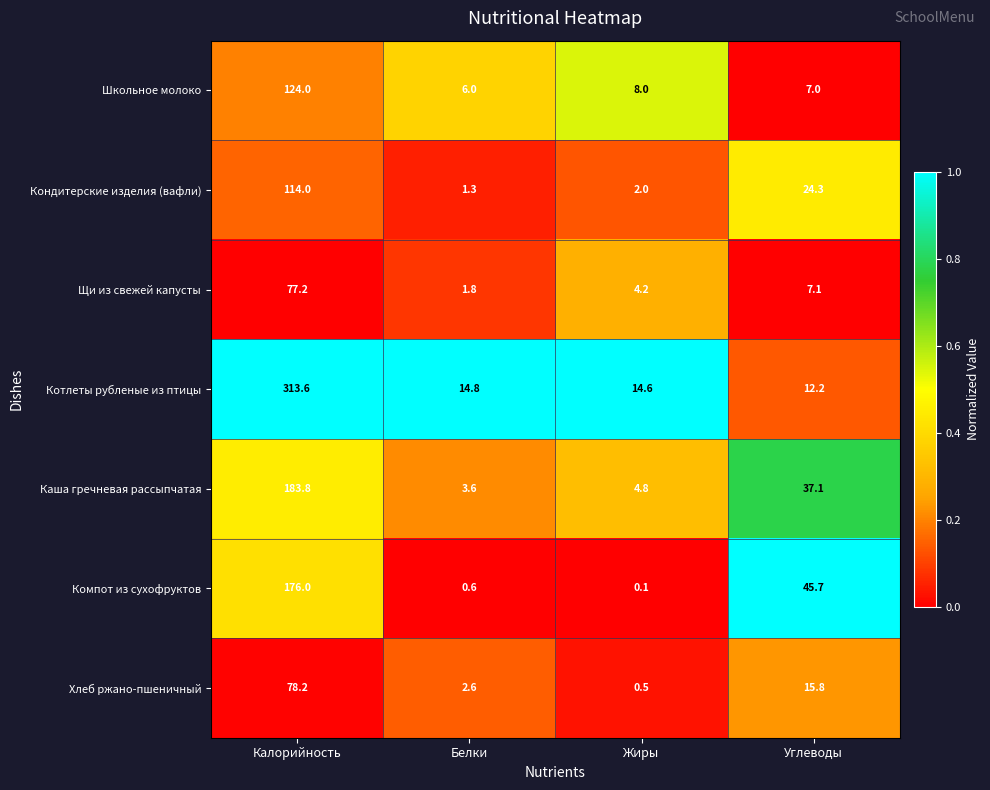

Which label corresponds to the largest value in the chart?

Калорийность